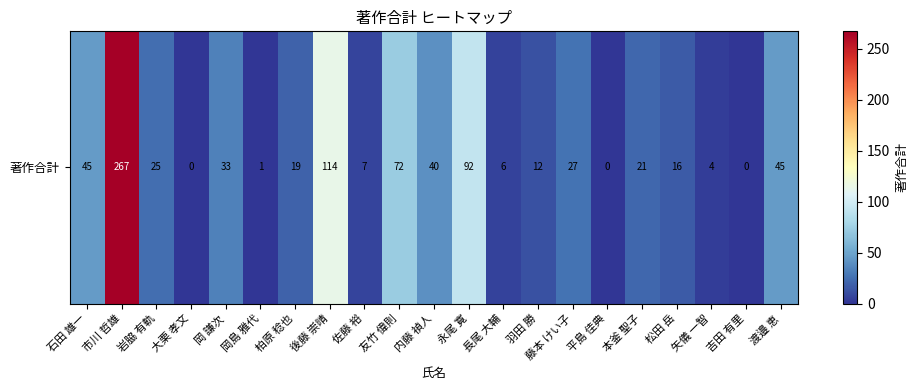

Rank the categories by value from lowest to highest.

大栗 孝文, 平島 佳典, 吉田 有里, 岡島 雅代, 矢儀 一智, 長尾 大輔, 佐藤 裕, 羽田 勝, 松田 岳, 柏原 稔也, 本釜 聖子, 岩脇 有軌, 藤本 けい子, 岡 謙次, 内藤 禎人, 石田 雄一, 渡邉 恵, 友竹 偉則, 永尾 寛, 後藤 崇晴, 市川 哲雄